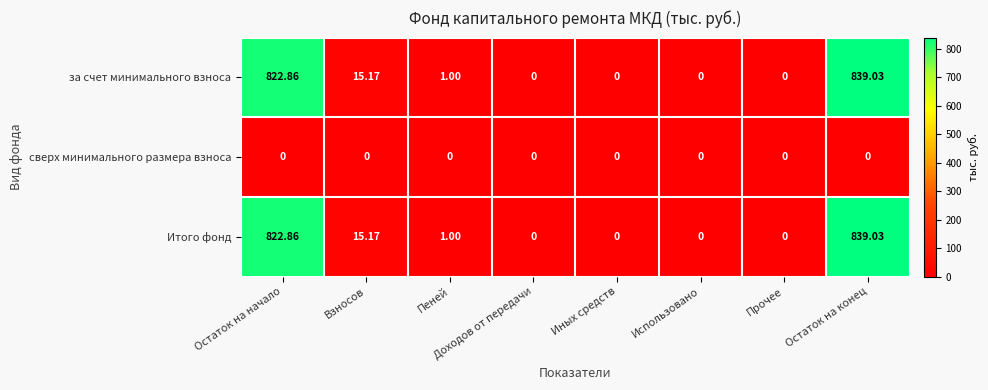

Where does the за счет минимального взноса series first go above 1?

Остаток на начало